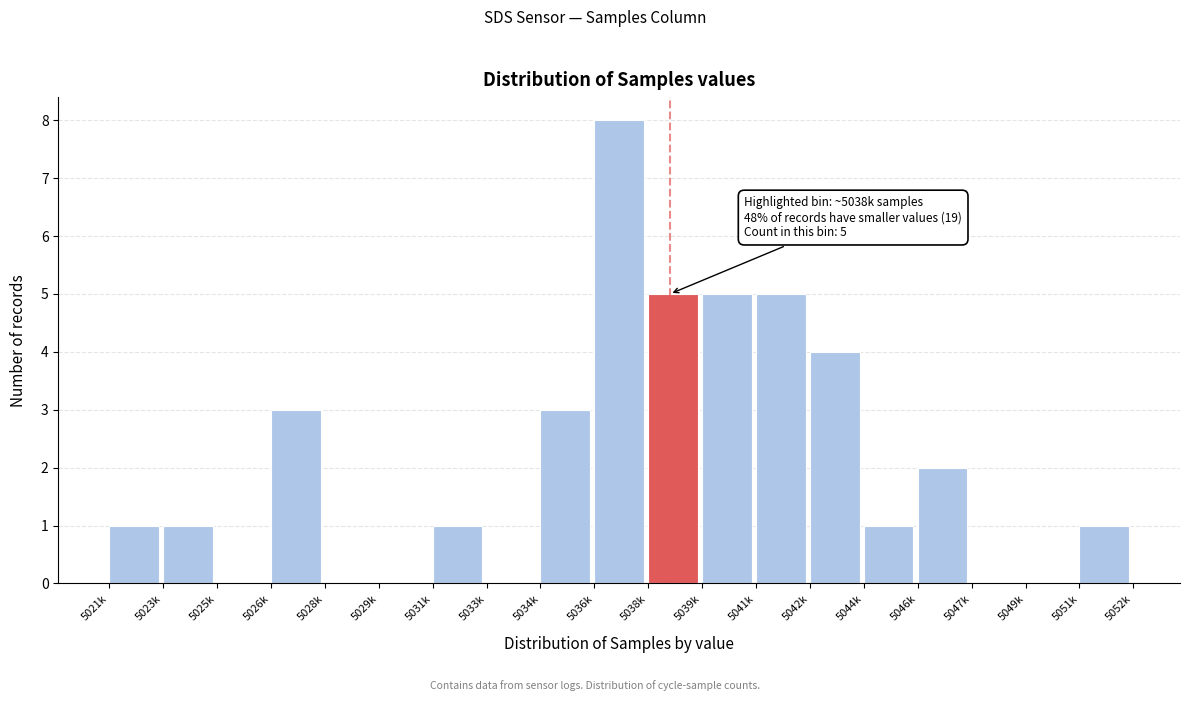

Reading right to left, transcribe all the data shown in this chart.

5051k=1	5049k=0	5047k=0	5046k=2	5044k=1	5042k=4	5041k=5	5039k=5	5038k=5	5036k=8	5034k=3	5033k=0	5031k=1	5029k=0	5028k=0	5026k=3	5025k=0	5023k=1	5021k=1